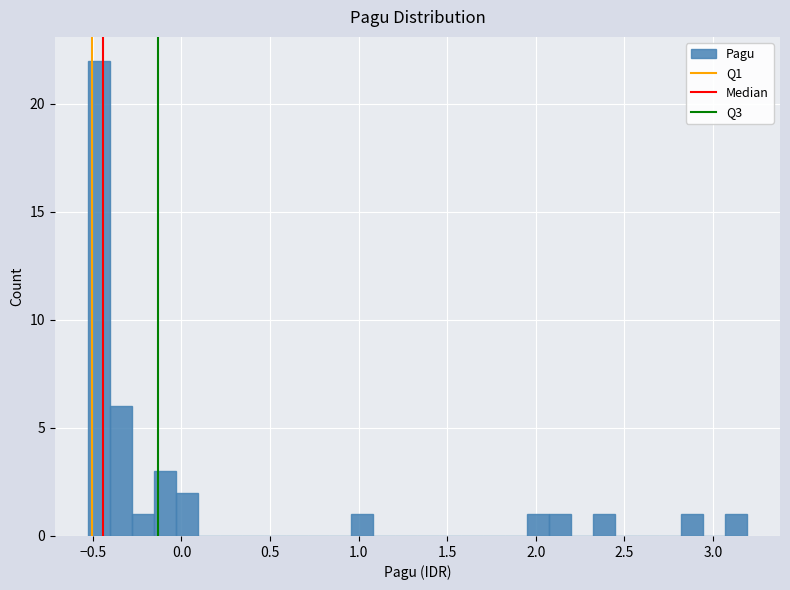

Around what value on the x-axis is the tallest bar? Give the approximate position of its centre, as read against the axis.

-0.45